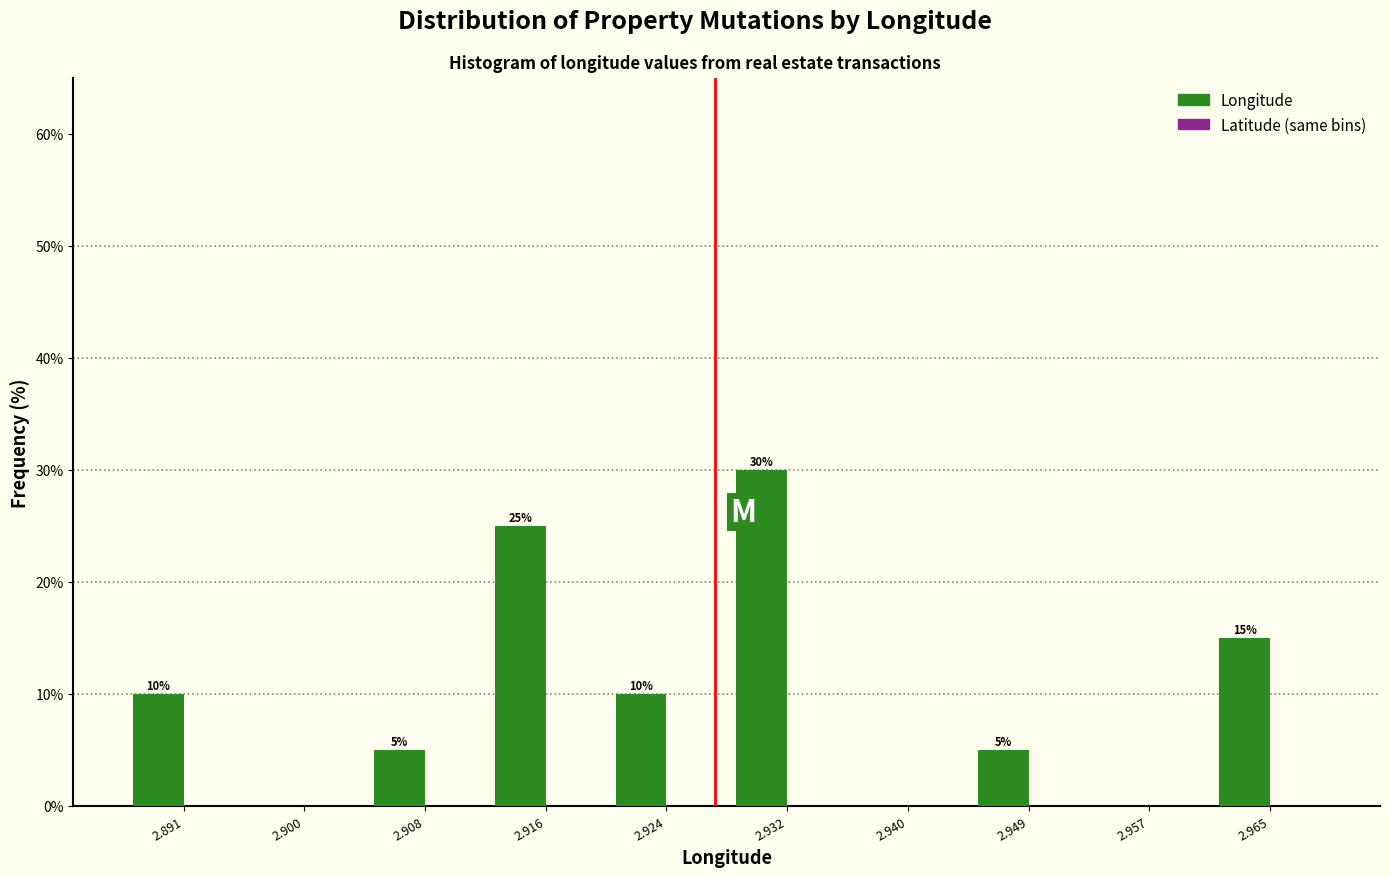

Reading left to right, list all the values displayed in this chart.

2.891=10	2.900=0	2.908=5	2.916=25	2.924=10	2.932=30	2.940=0	2.949=5	2.957=0	2.965=15